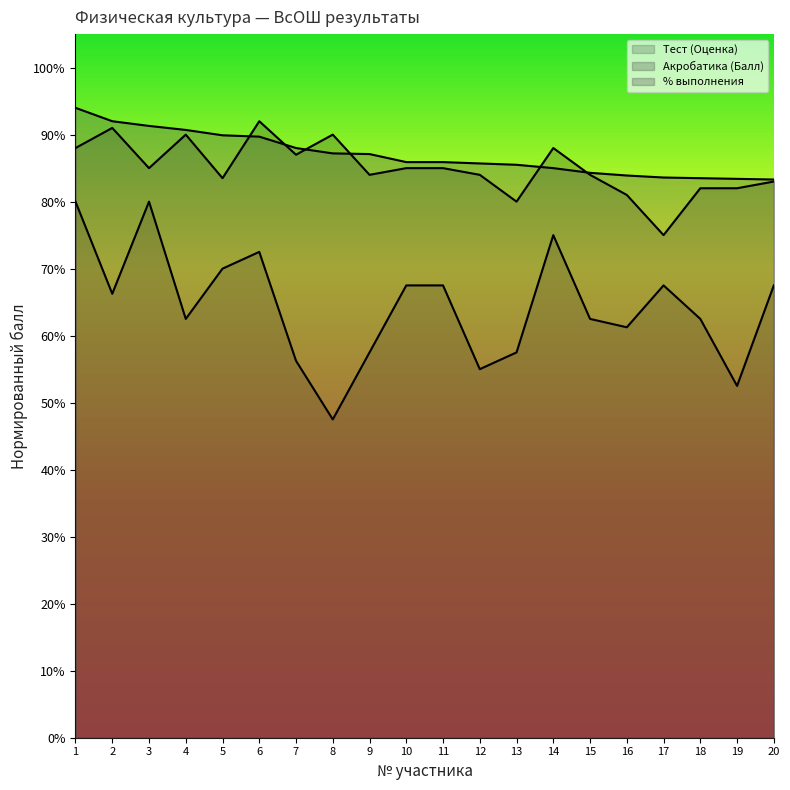

What is the sum of all % выполнения values?

17.4